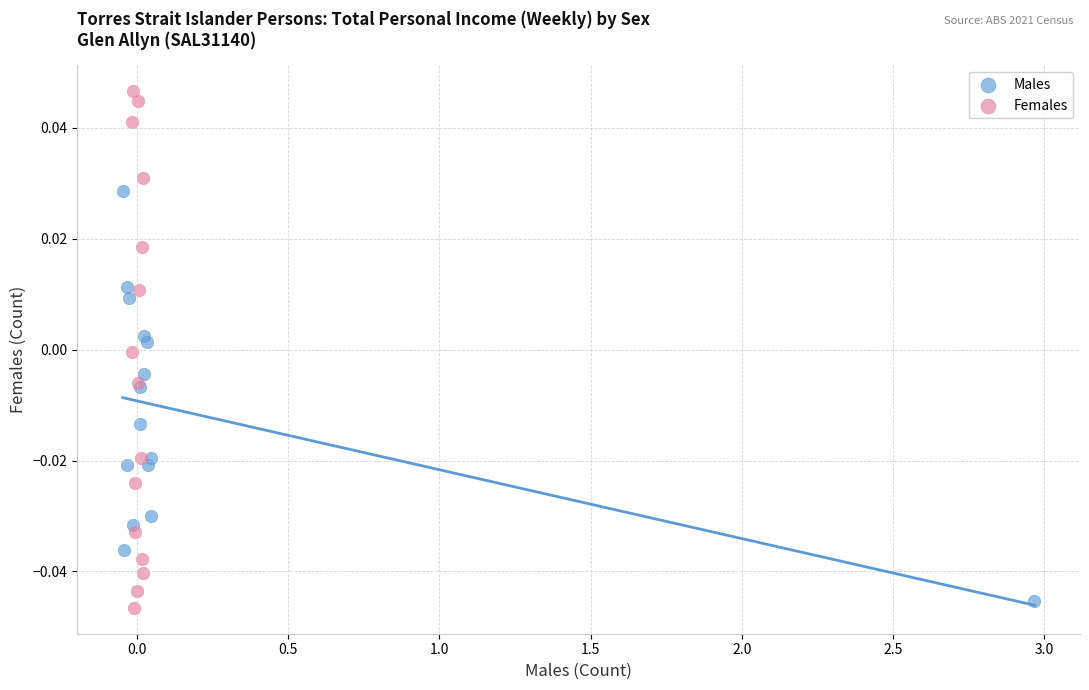

Which series has the widest spread of Y values?

Females